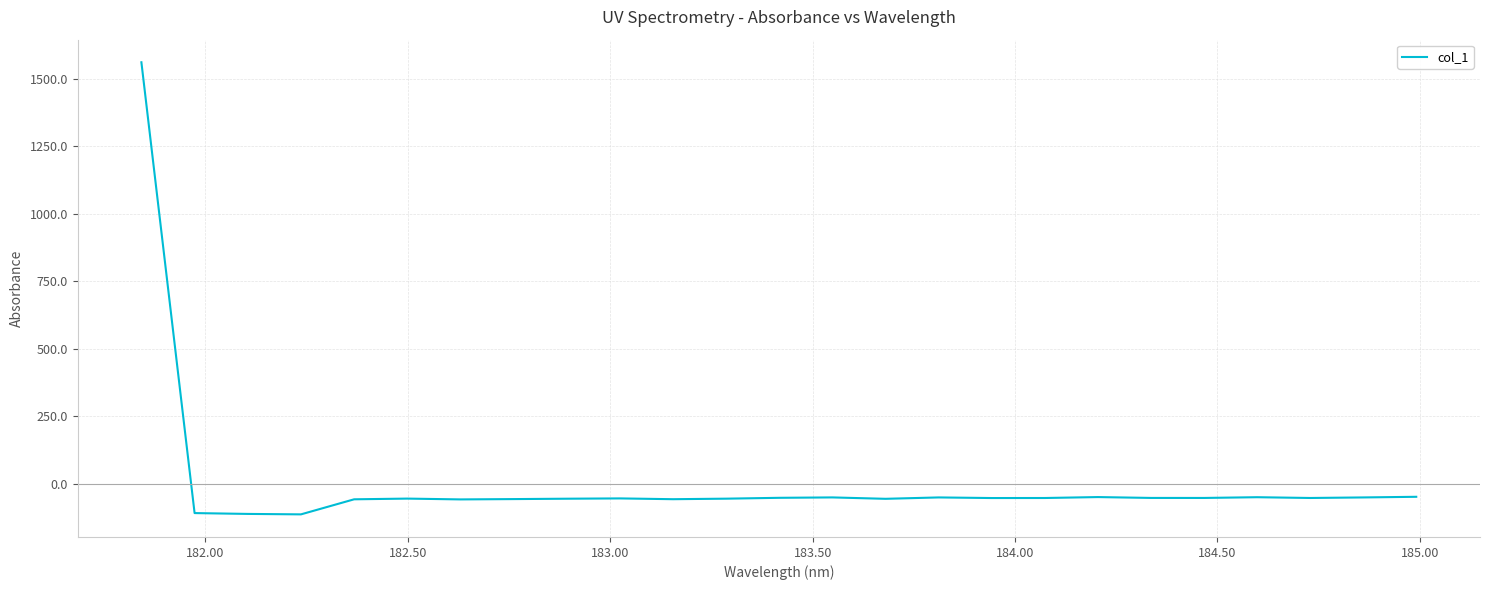

What is the difference between the maximum and minimum values?

1674.5